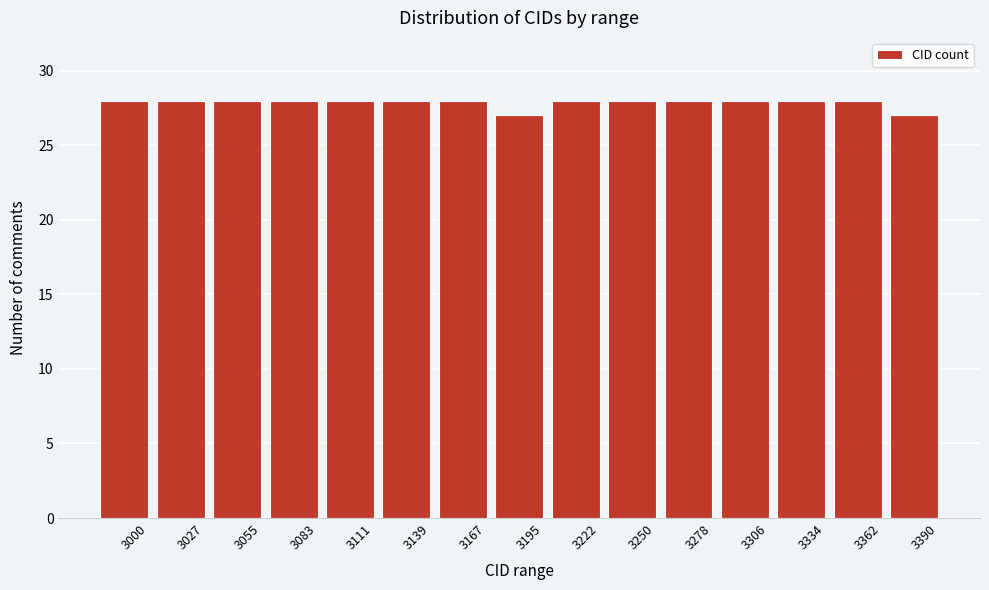

Reading right to left, what are all the values shown in this chart?

3390=27	3362=28	3334=28	3306=28	3278=28	3250=28	3222=28	3195=27	3167=28	3139=28	3111=28	3083=28	3055=28	3027=28	3000=28